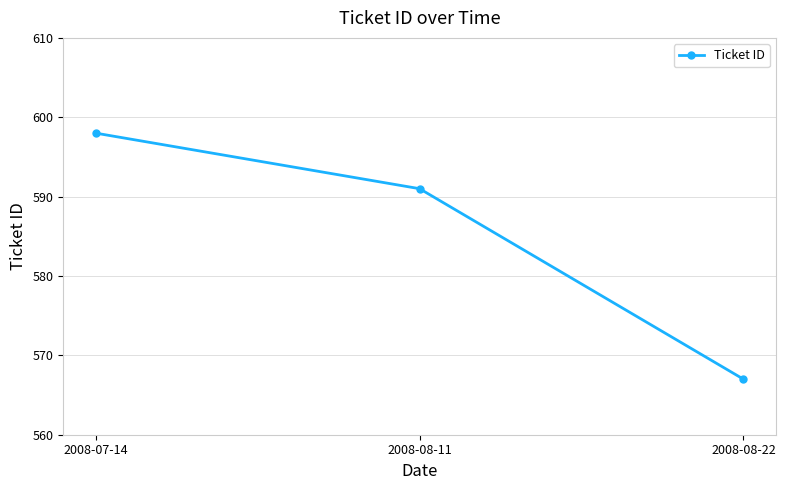

Reading right to left, extract all data points from this chart.

2008-08-22=567	2008-08-11=591	2008-07-14=598